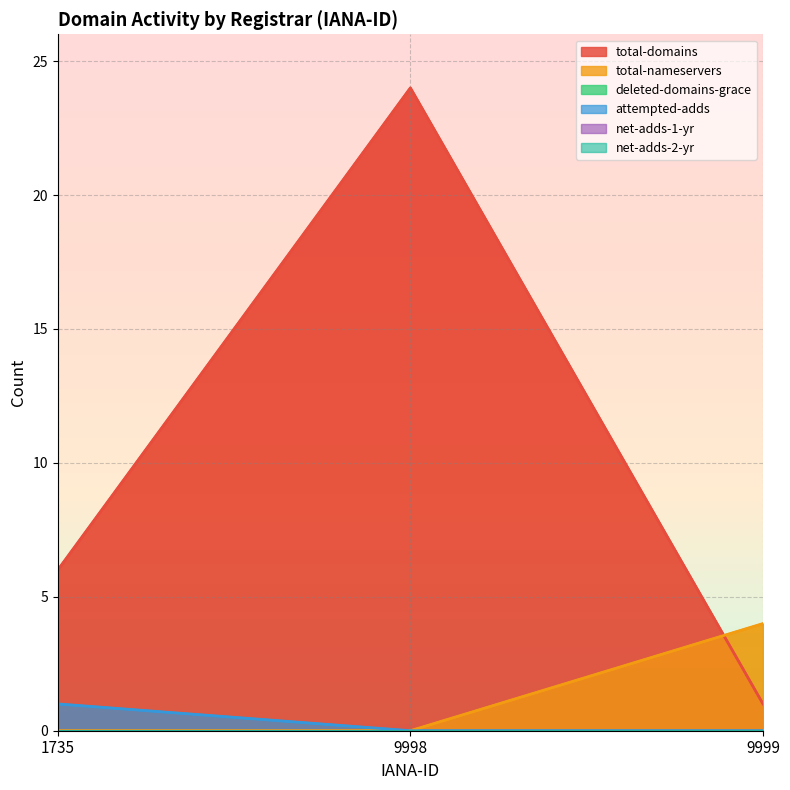

What is the average value of the total-domains series?

10